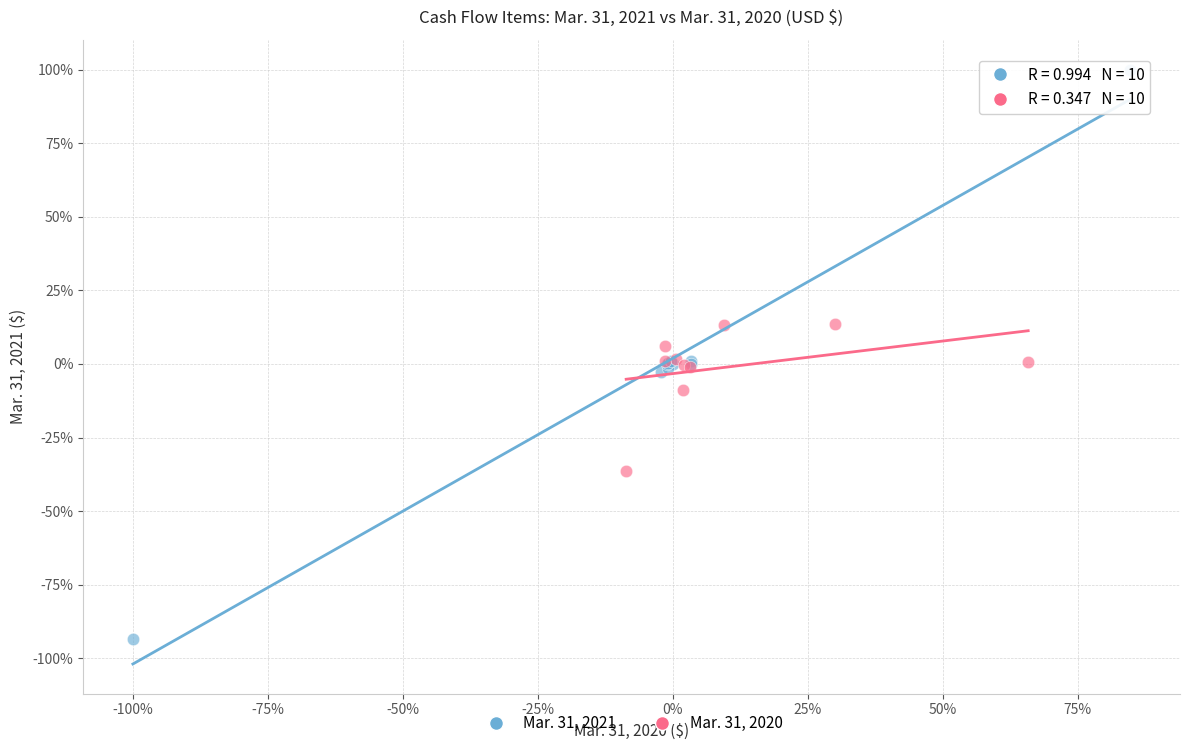

Which series contains the lowest Y value?

Mar. 31, 2021